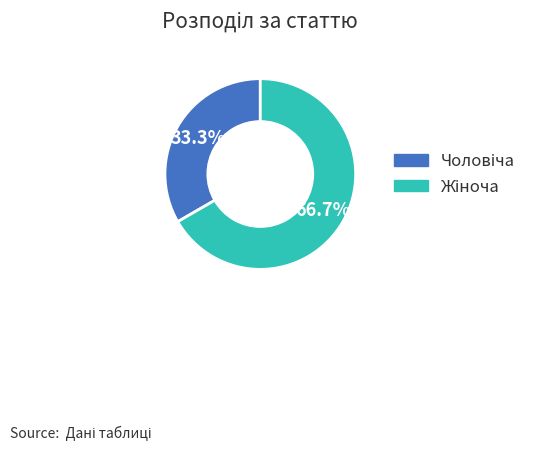

Is there a majority slice in this chart?

Yes